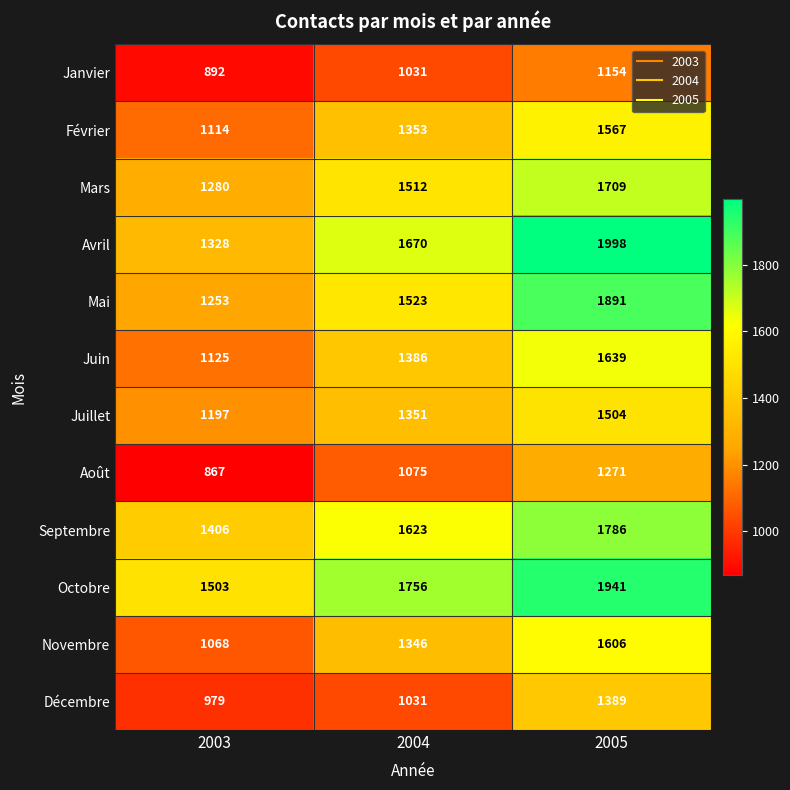

At 2005, list the series in order from largest to smallest.

Avril, Octobre, Mai, Septembre, Mars, Juin, Novembre, Février, Juillet, Décembre, Août, Janvier